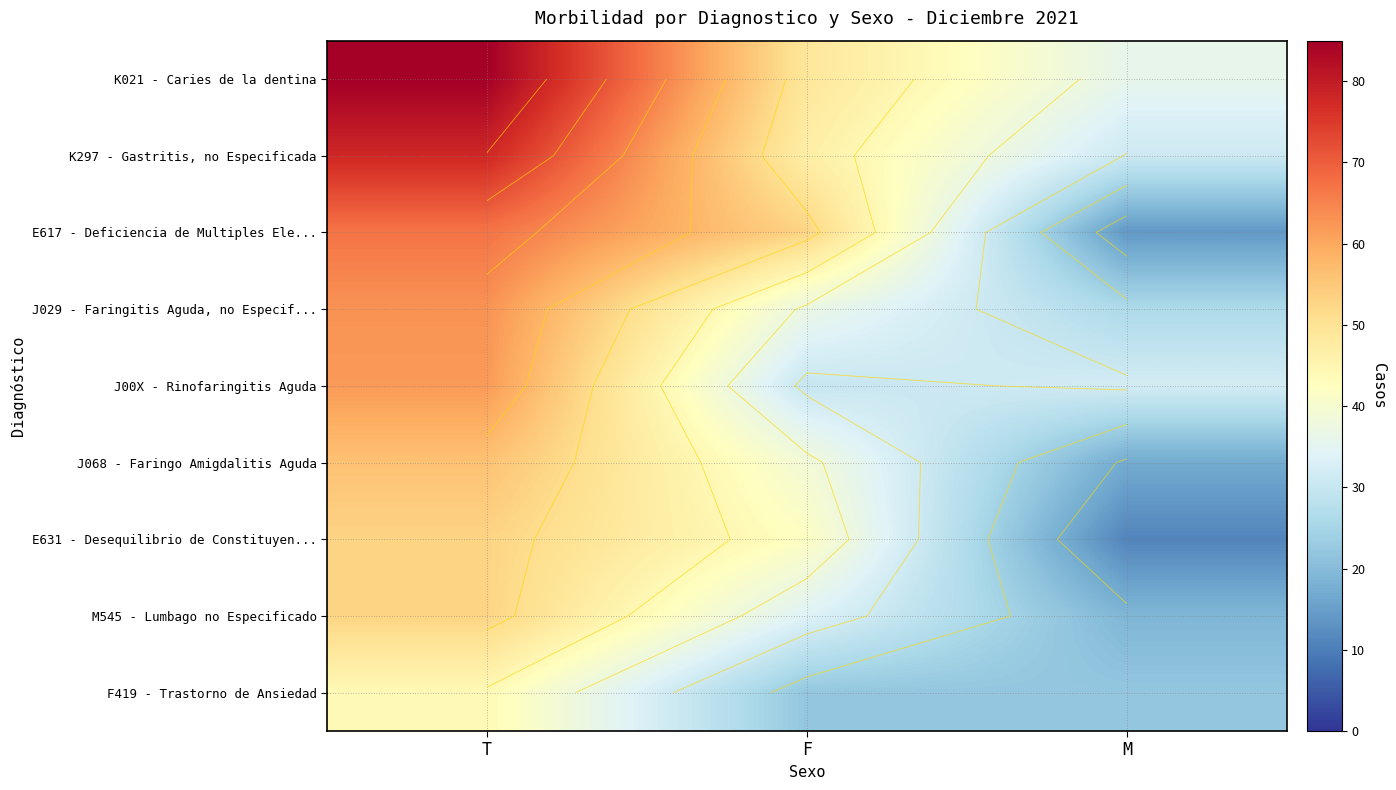

What is the difference between the K021 - Caries de la dentina values at M and T?

49